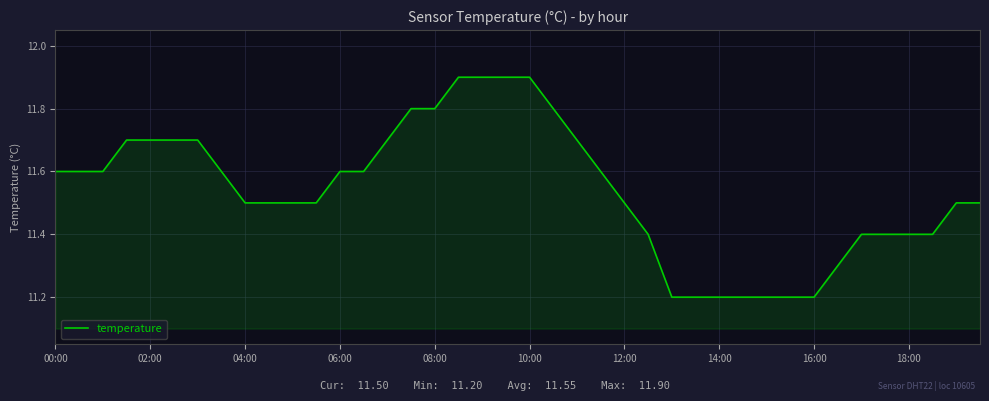

What is the smallest value displayed?

11.2